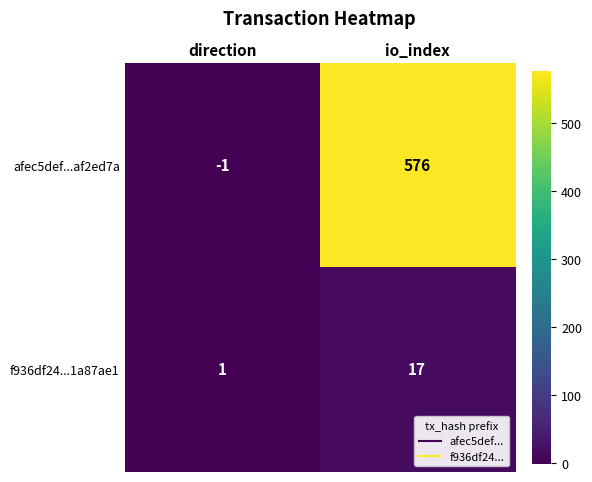

Reading right to left, extract all data points from this chart.

afec5def...af2ed7a: io_index=576	direction=-1
f936df24...1a87ae1: io_index=17	direction=1